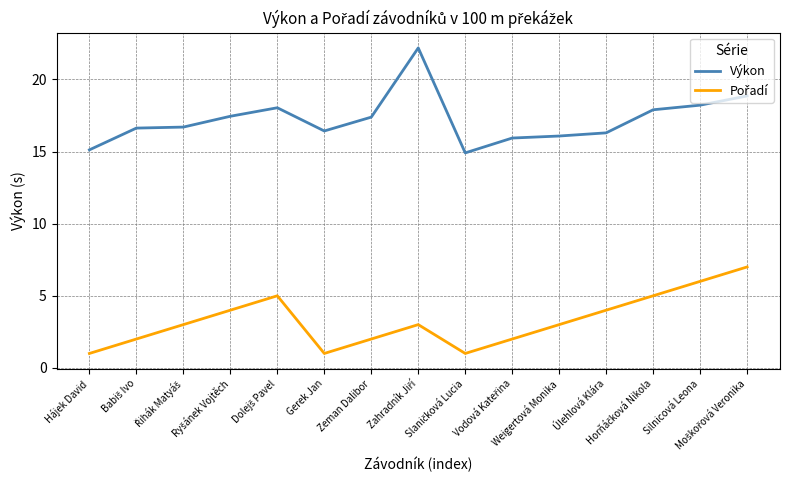

What is the maximum value shown in the chart?

22.2